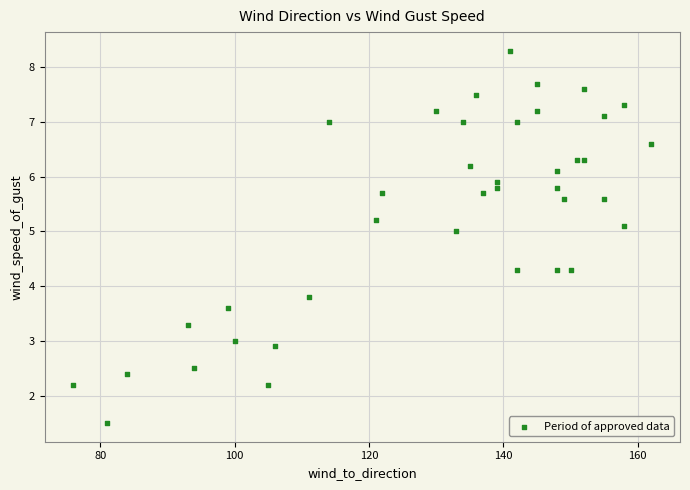

What is the range of Y values (max minus min)?

6.8